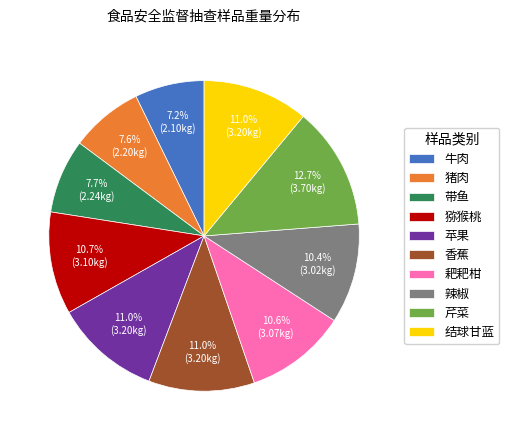

True or false: 猪肉 accounts for 8% of the total.

True